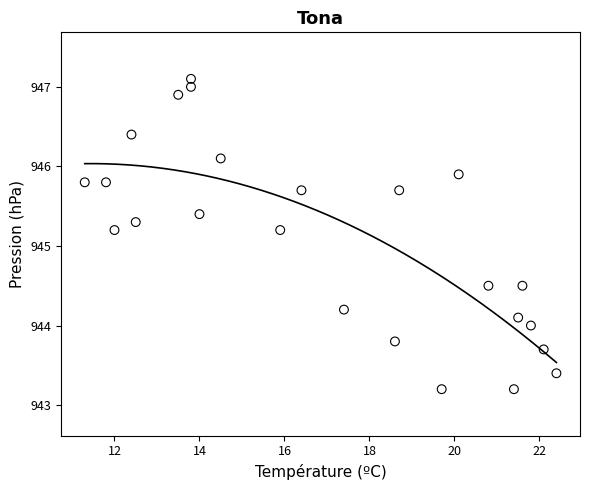

What is the range of Y values (max minus min)?

3.9